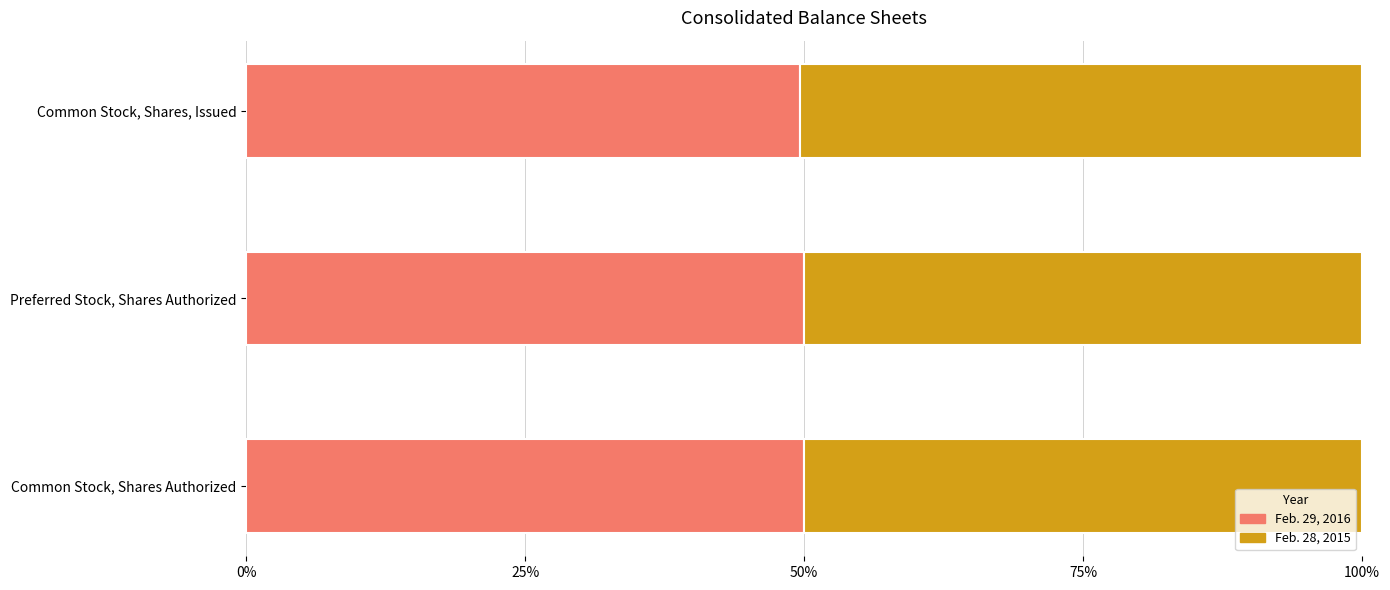

What is the minimum value for Feb. 29, 2016?

49.6